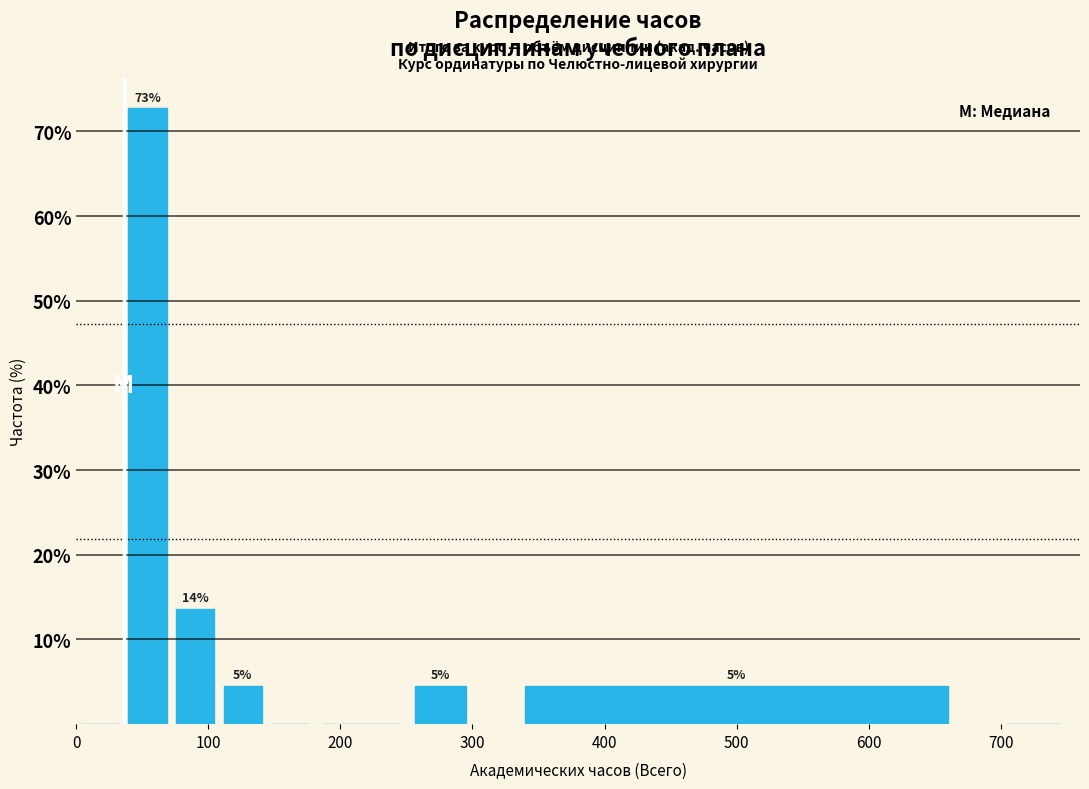

Read against the x-axis, roughly where is the centre of the tallest bar?

50